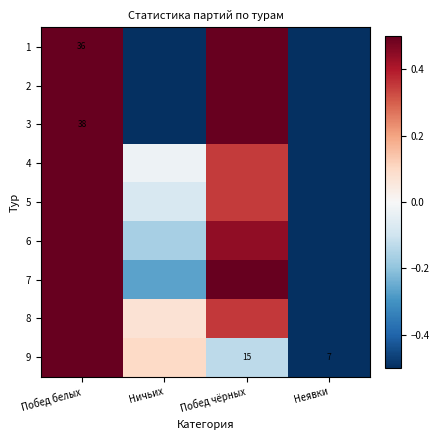

How many data points in 3 are less than 0?

2